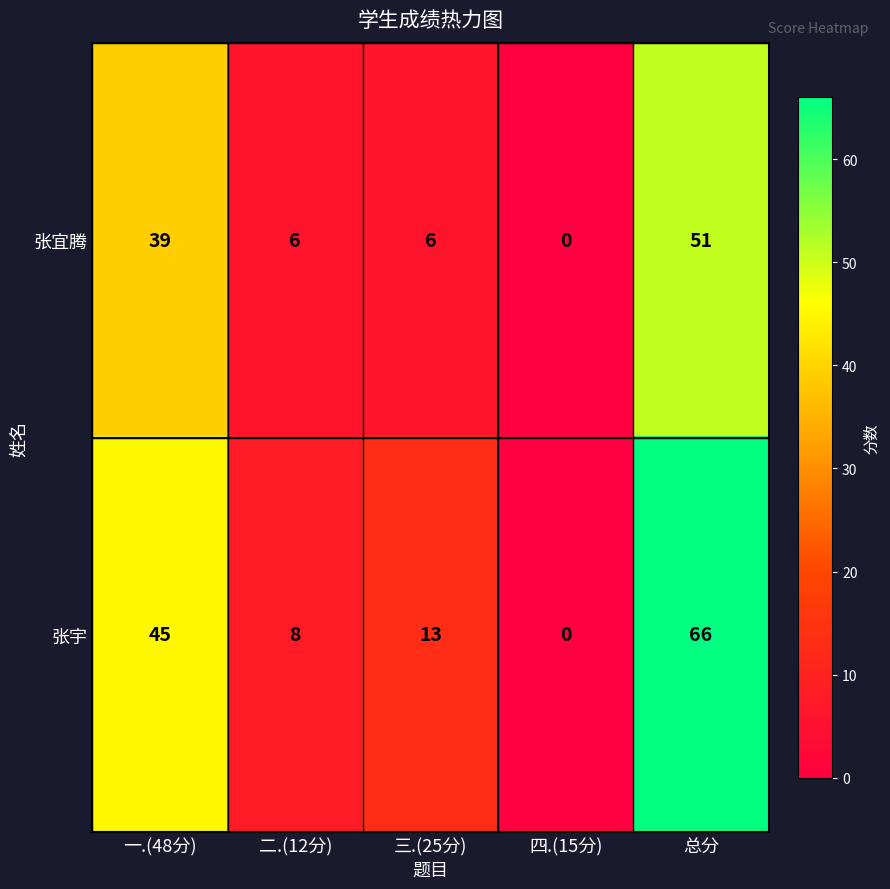

What is the sum of the 张宜腾 values at 总分 and 一.(48分)?

90